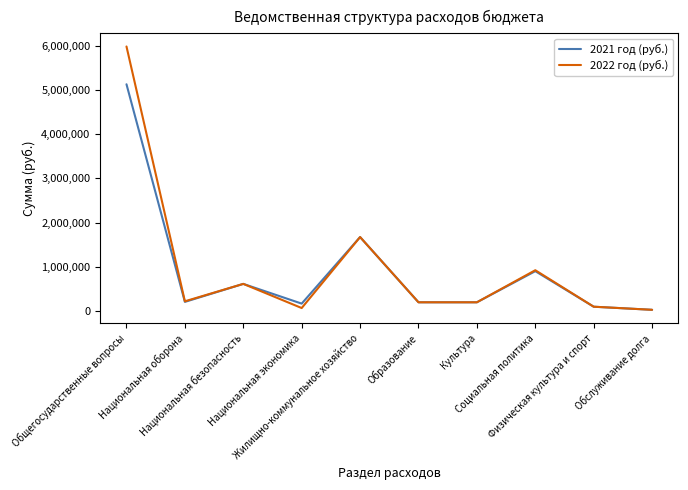

At which label is 2021 год (руб.) closest to 2579947?

Жилищно-коммунальное хозяйство